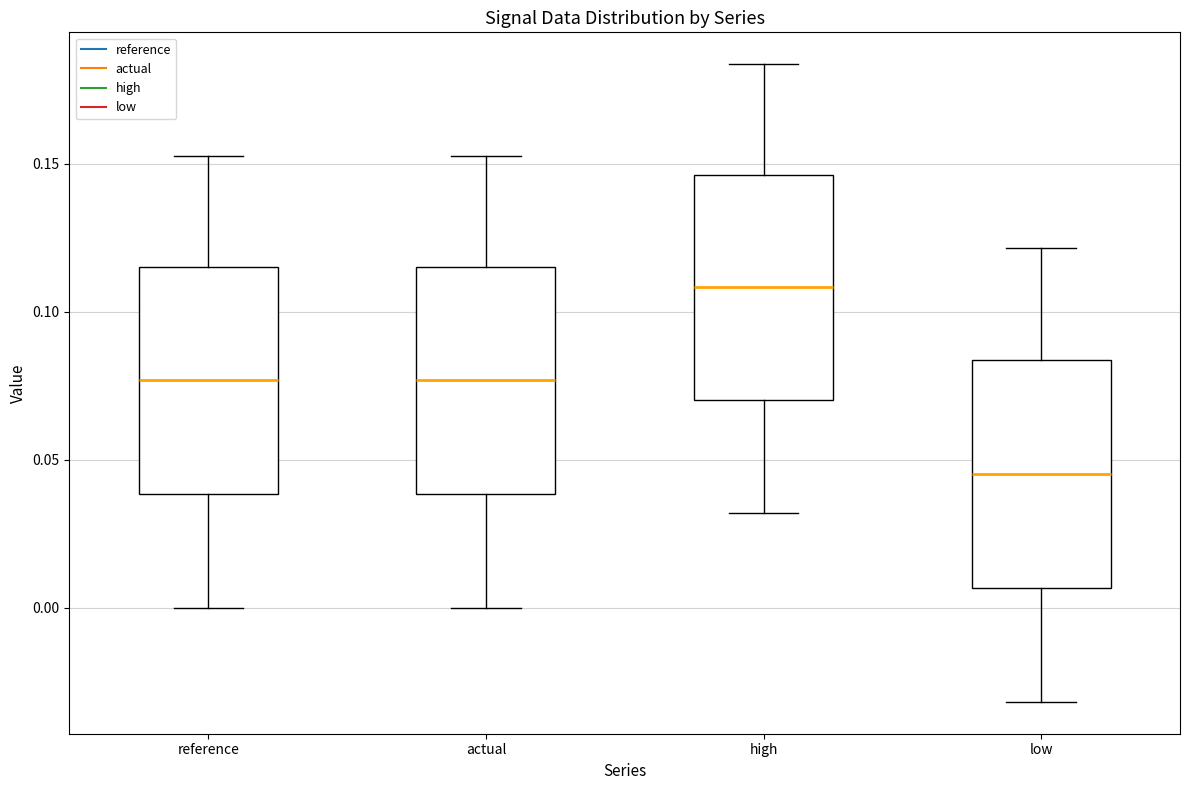

Reading left to right, read every box against the y-axis: the position of its median line, the range the box covers, and the ends of its whiskers. The values are not printed on the chart, so give them approximately, as read against the axis.

reference: median 0.075, box 0.040 to 0.115, whiskers 0.000 to 0.155
actual: median 0.075, box 0.040 to 0.115, whiskers 0.000 to 0.155
high: median 0.110, box 0.070 to 0.145, whiskers 0.030 to 0.185
low: median 0.045, box 0.005 to 0.085, whiskers -0.030 to 0.120